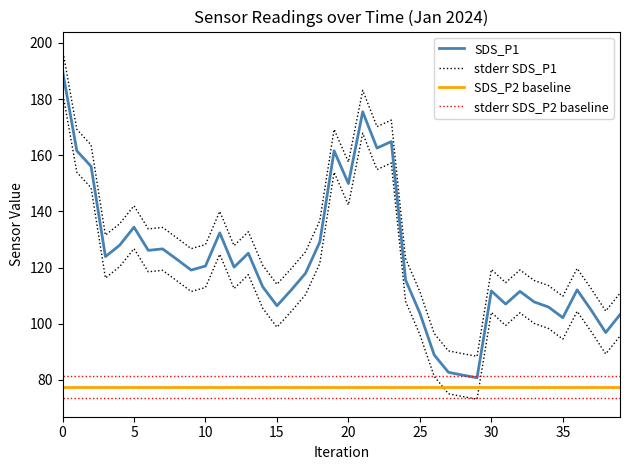

At which label is SDS_P2 closest to 135?

5